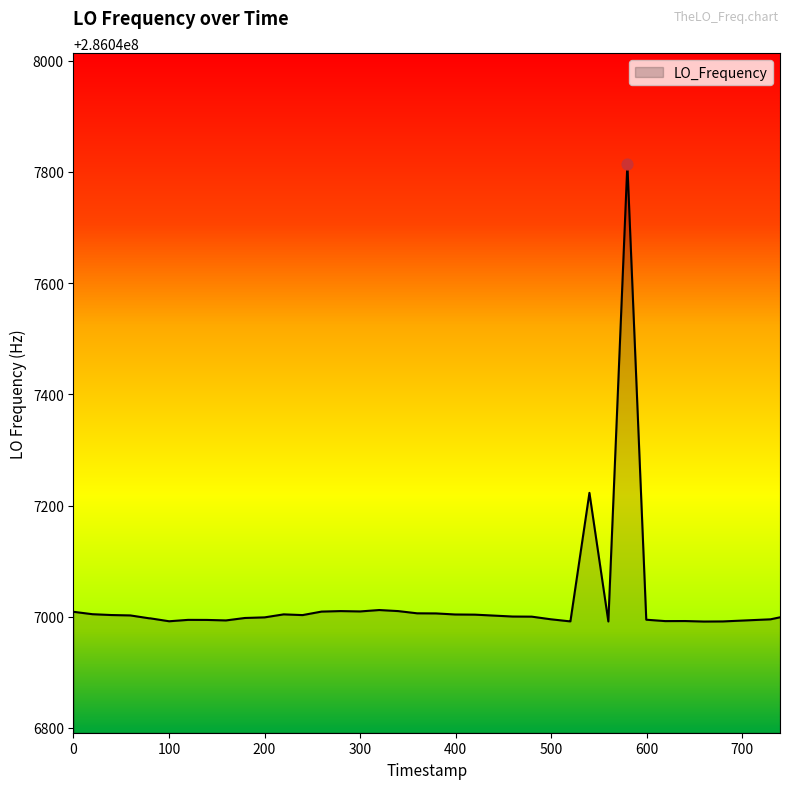

What is the difference between the maximum and minimum values?

822.6